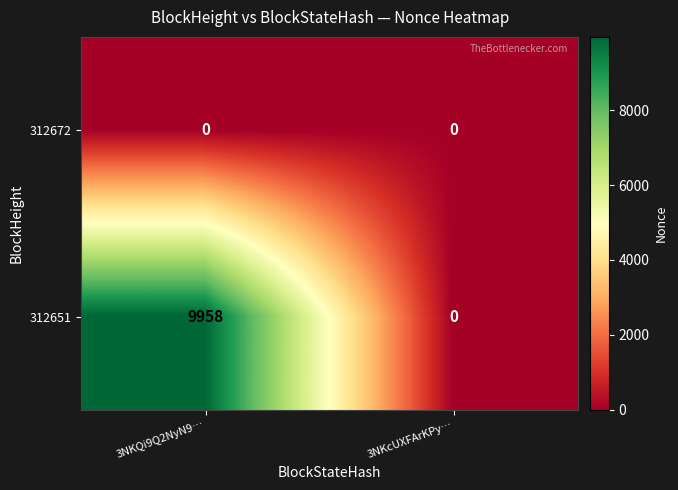

What is the greatest value displayed?

9958